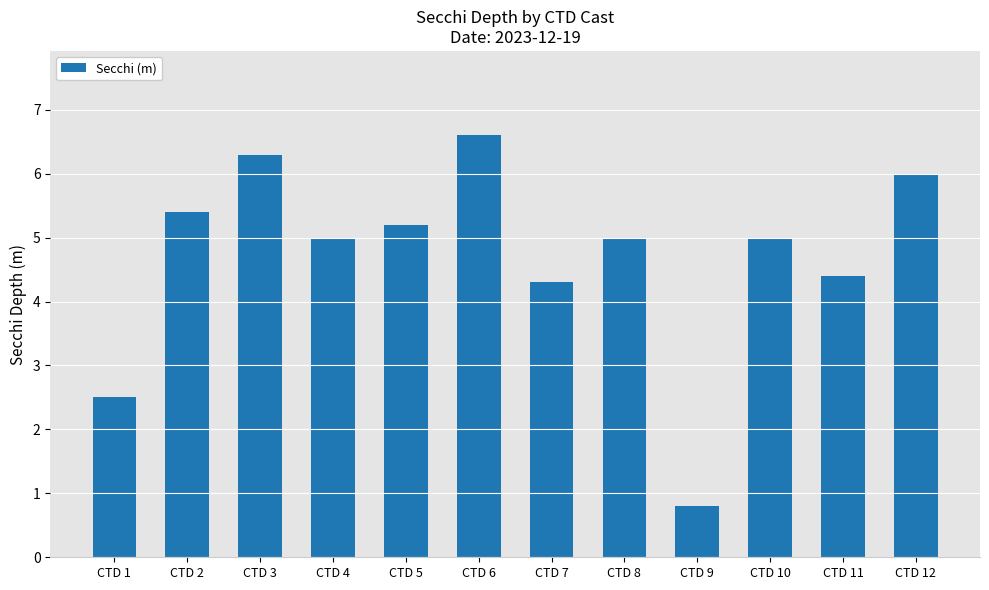

What is the value of the 1st bar from the left?

2.5